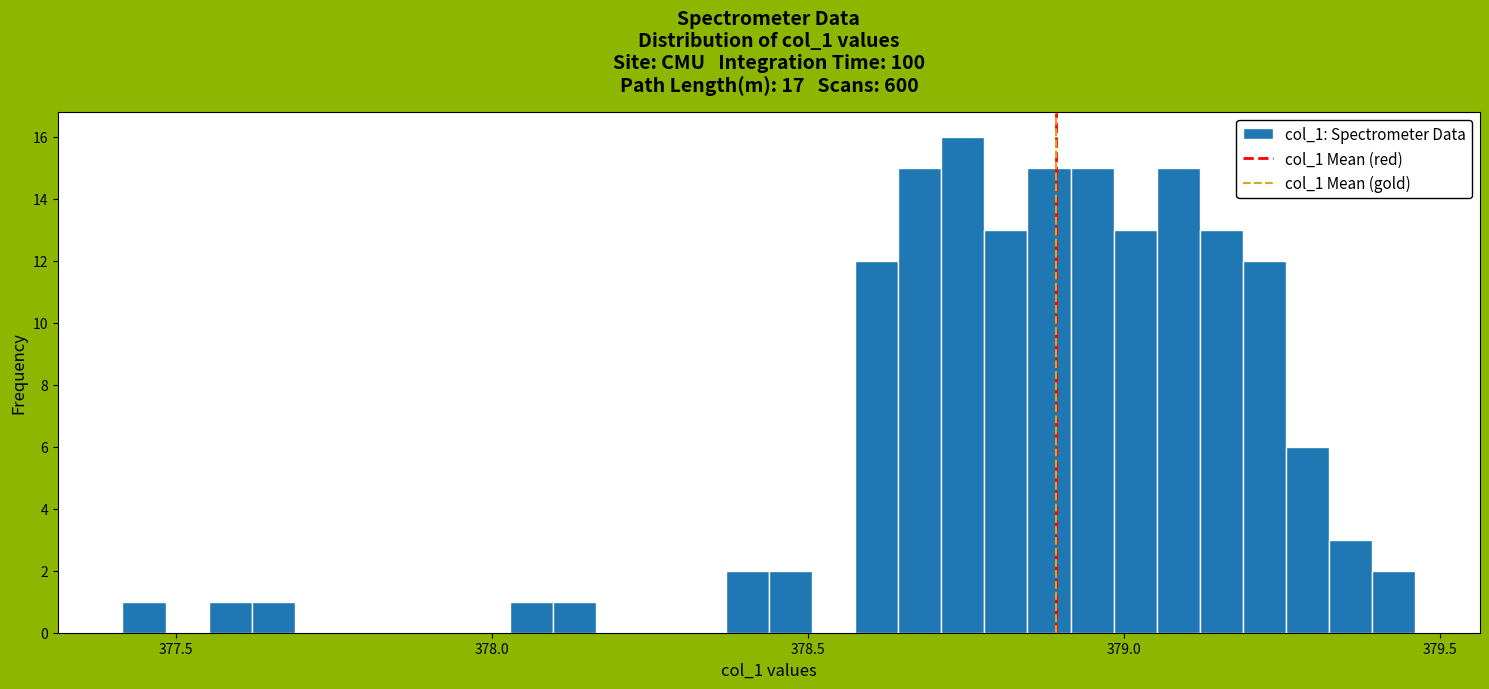

Around what value on the x-axis is the tallest bar? Give the approximate position of its centre, as read against the axis.

378.75